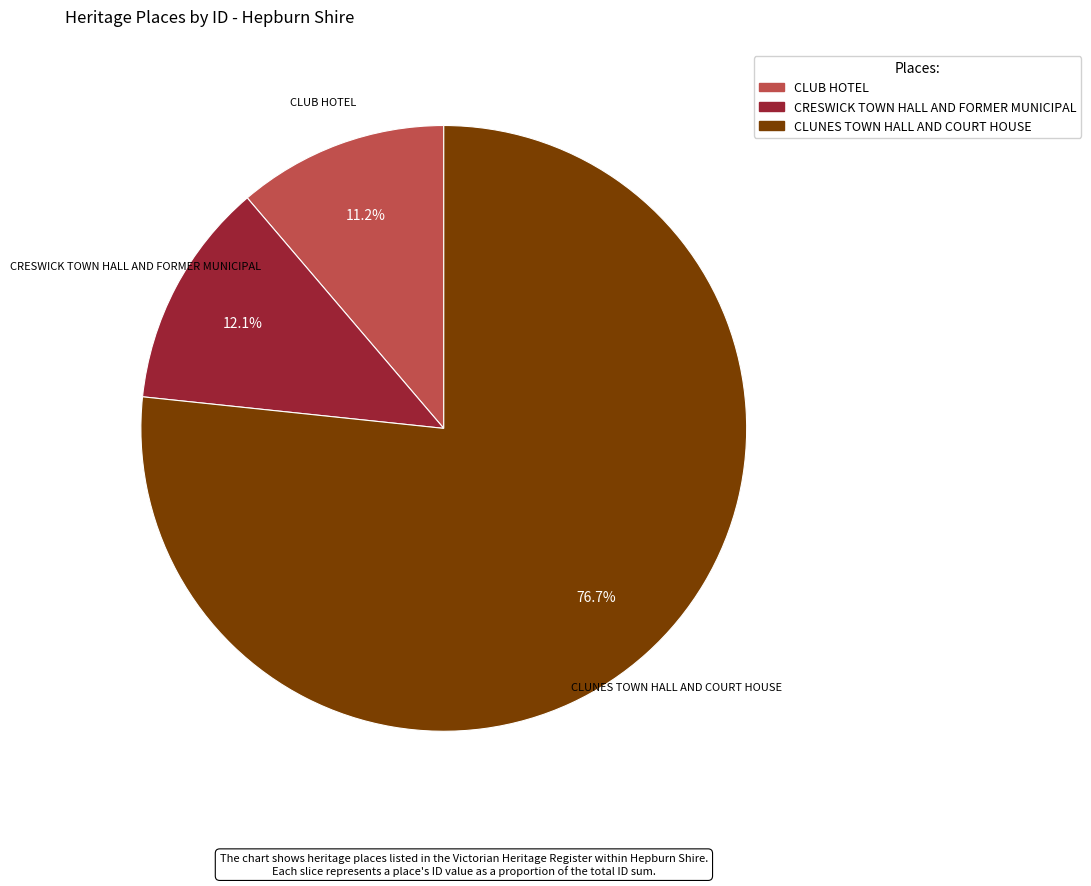

Which category accounts for the majority?

CLUNES TOWN HALL AND COURT HOUSE